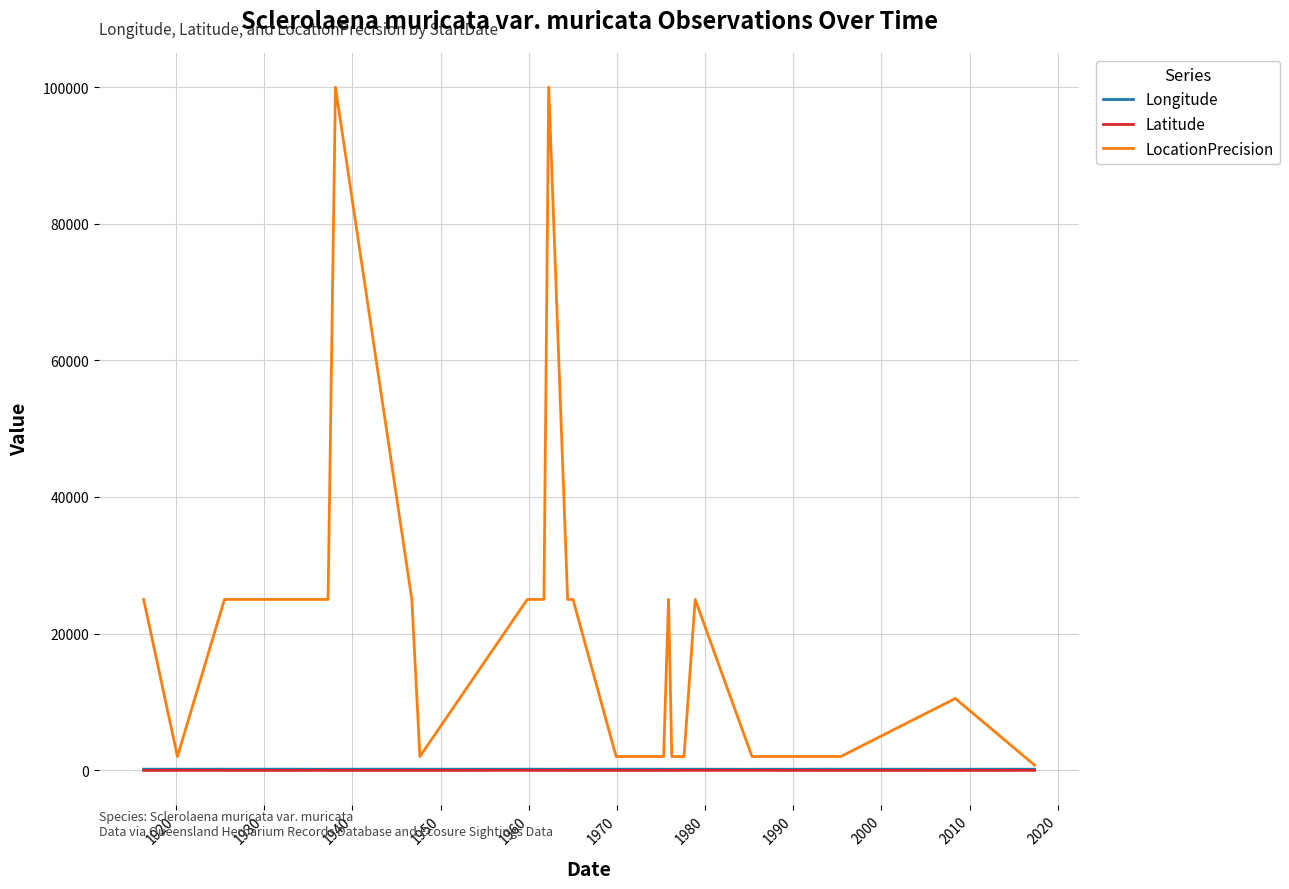

Count the number of data series in this chart.

3